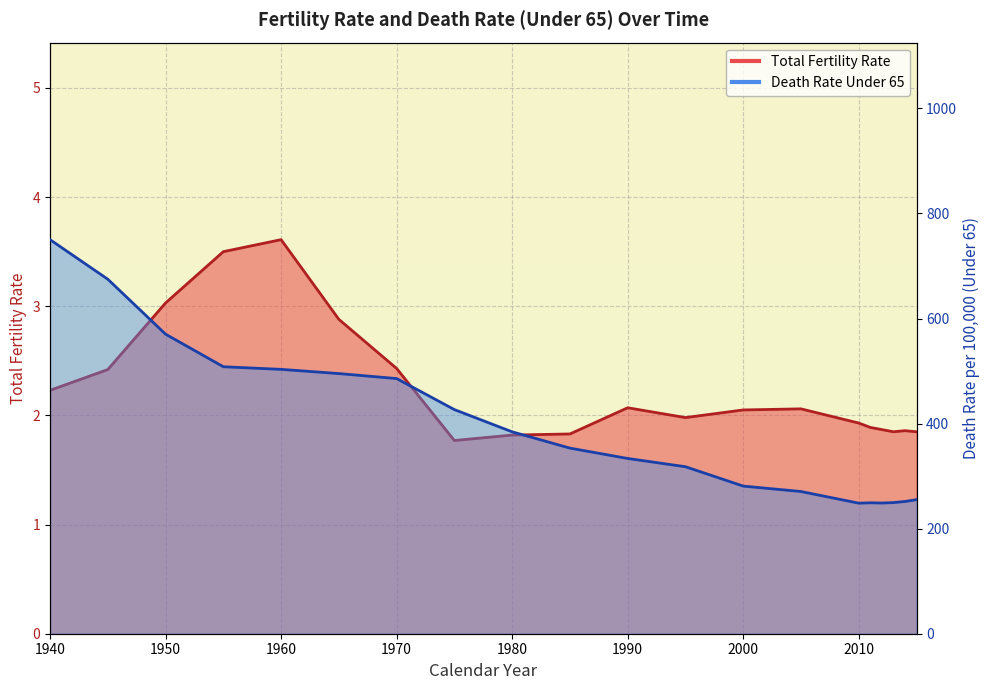

Between 1945 and 2010, which is larger?

1945